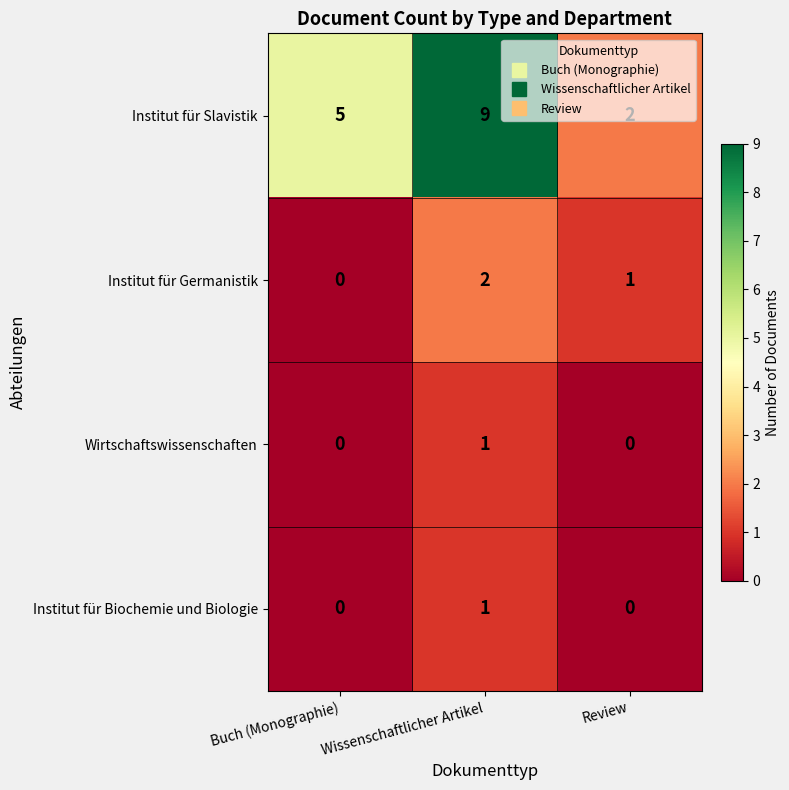

What is the maximum value shown in the chart?

9